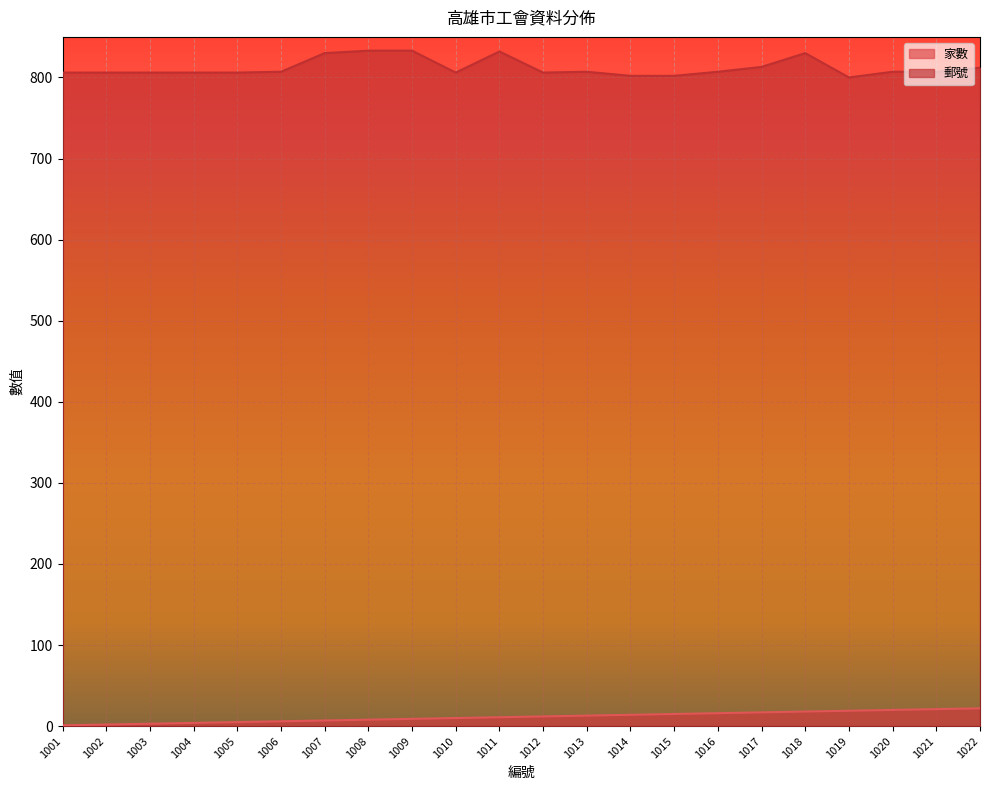

What value does the 家數 series have at 1021, to the nearest 10?

20